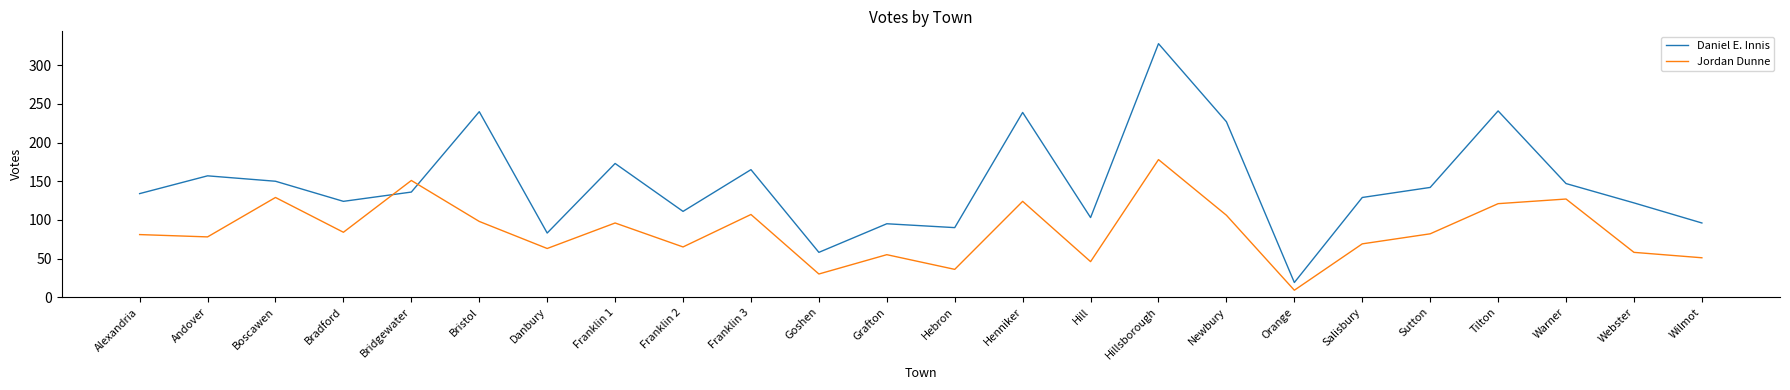

The value of Daniel E. Innis at Bridgewater is 48. True or false?

False